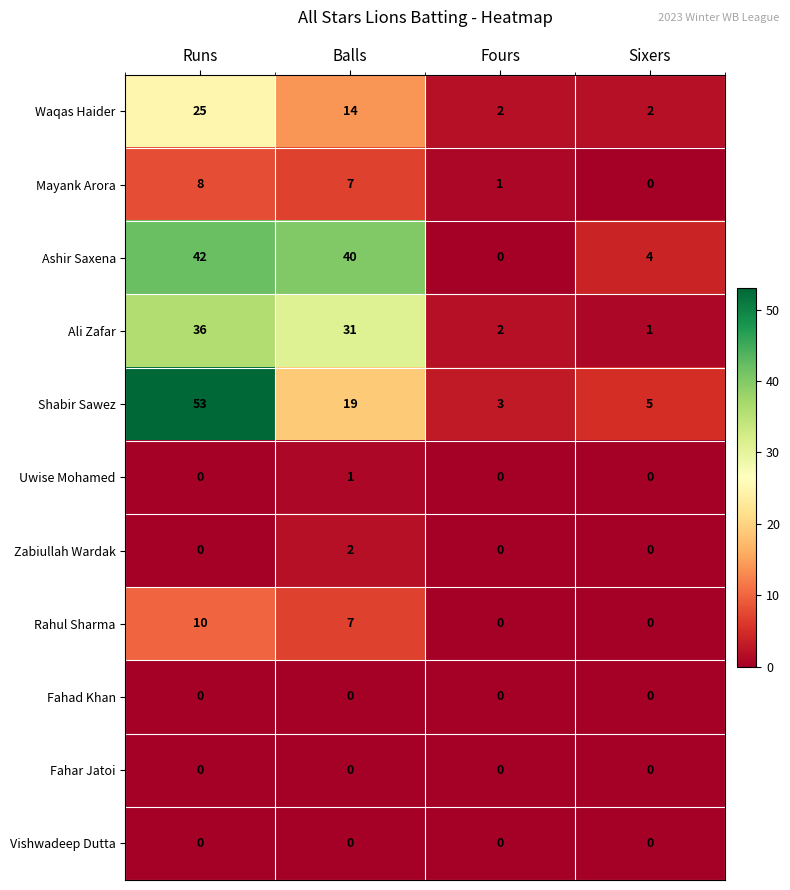

What is the highest value of the Waqas Haider series?

25